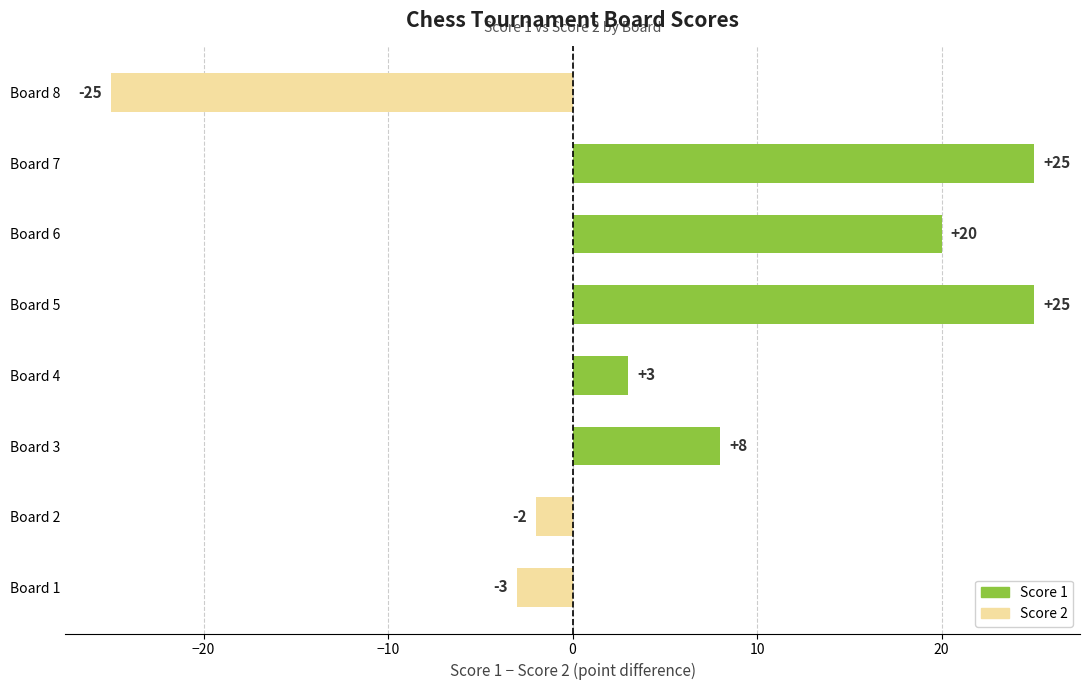

Reading top to bottom, transcribe all the data shown in this chart.

-25	25	20	25	3	8	-2	-3